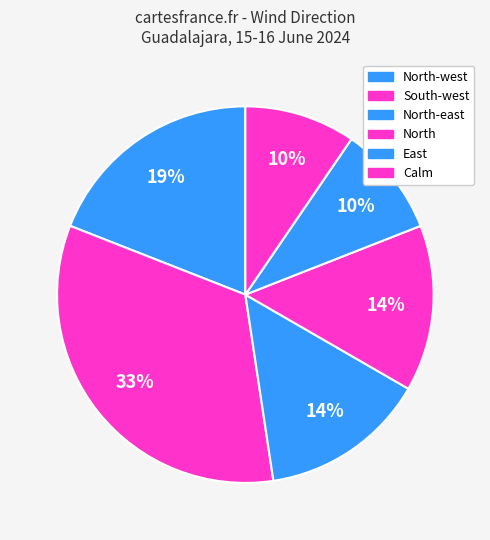

How many segments does this pie chart have?

6